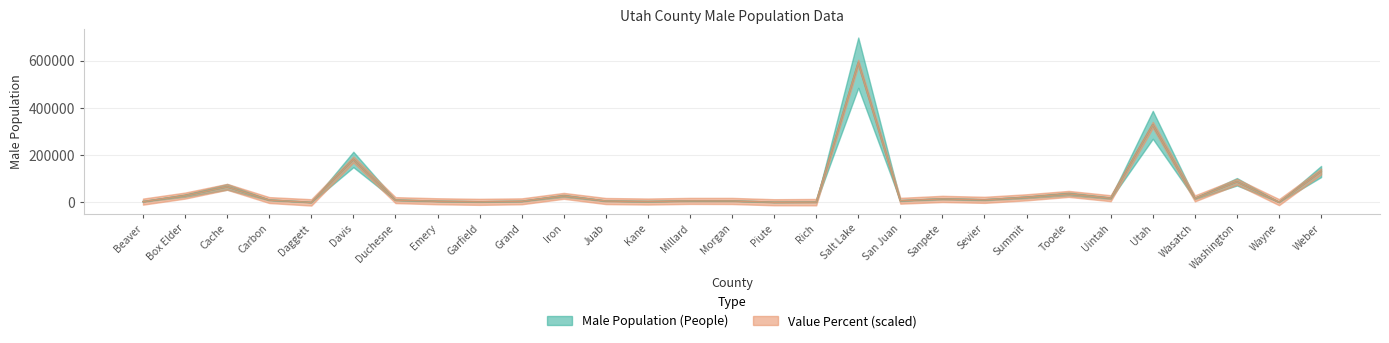

At which category does the chart reach its peak across all series?

Salt Lake